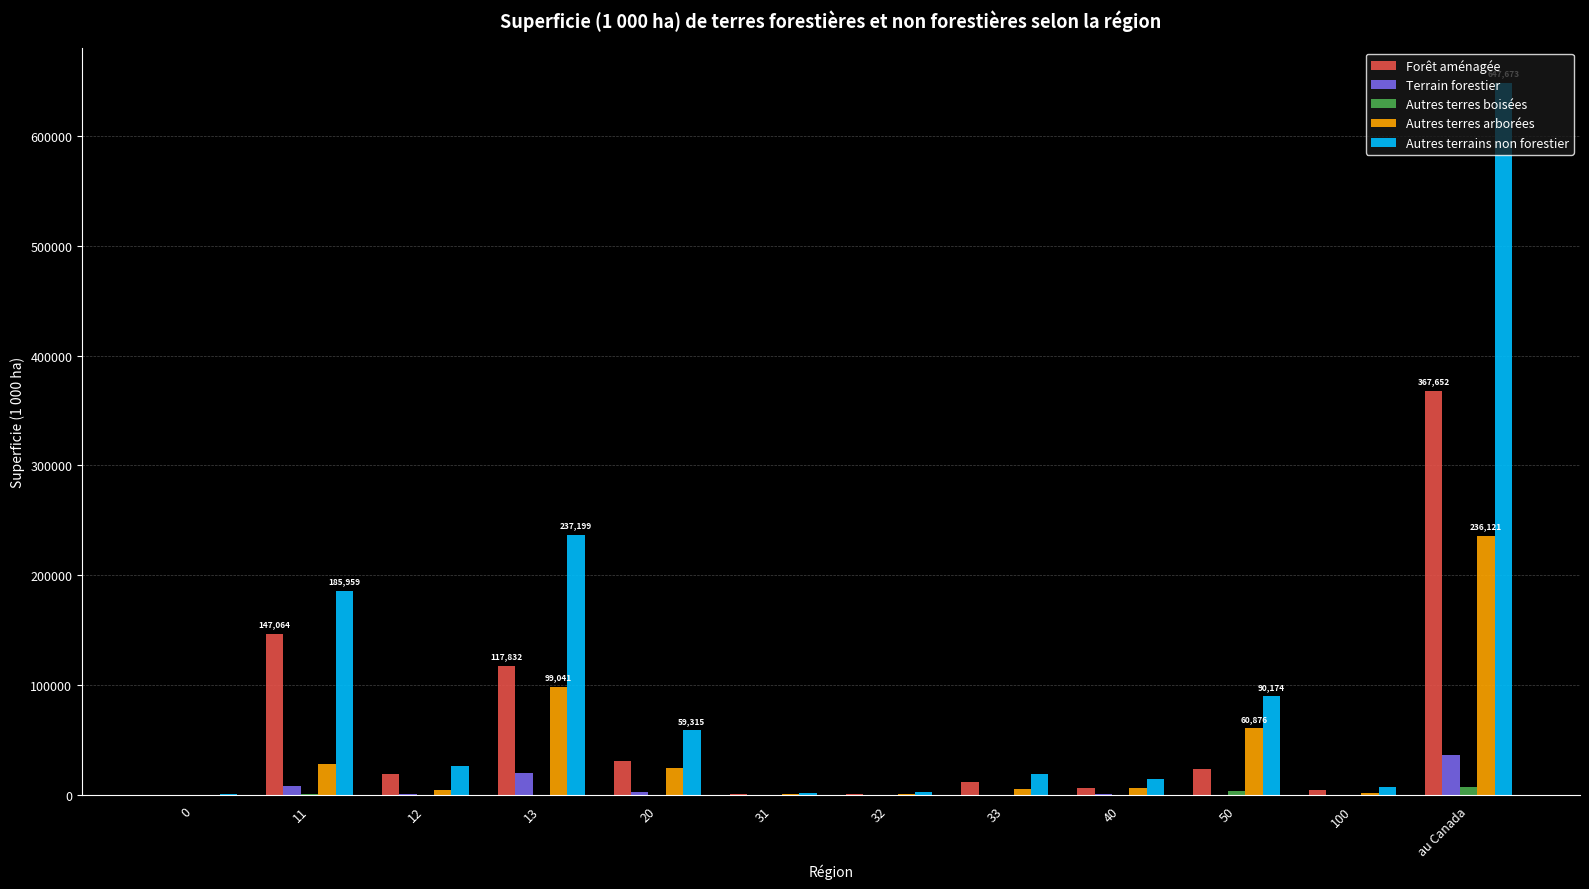

True or false: Forêt aménagée has a value of 1642.2 at 32.

True